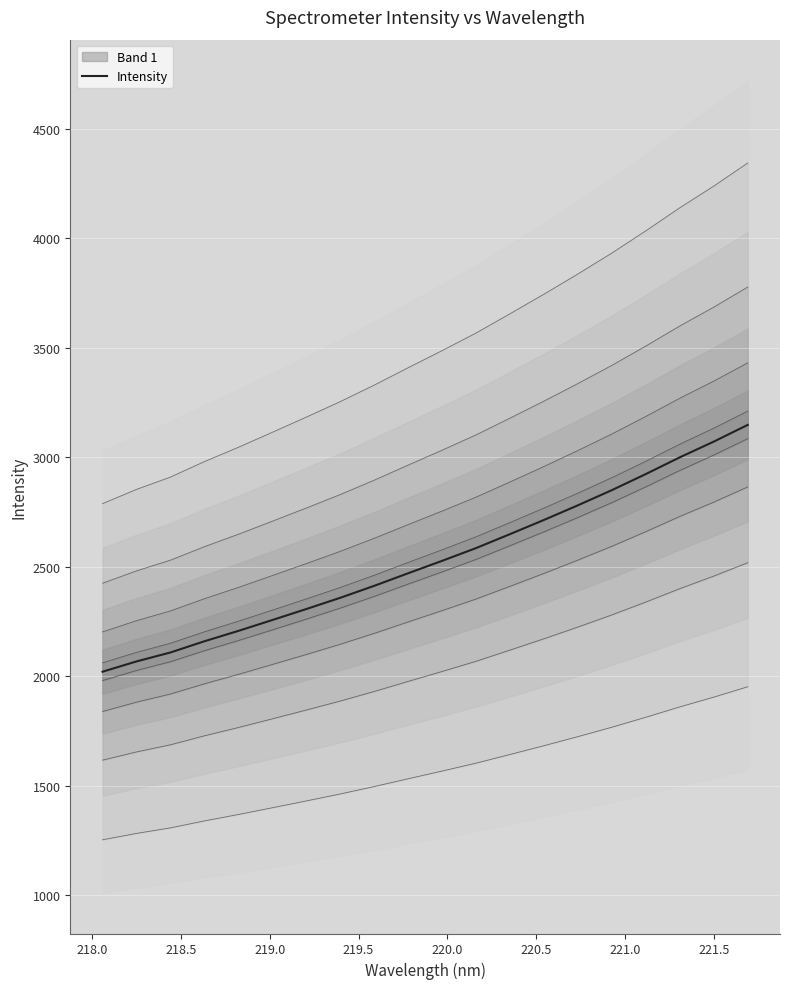

What is the maximum value for Intensity?

3148.3